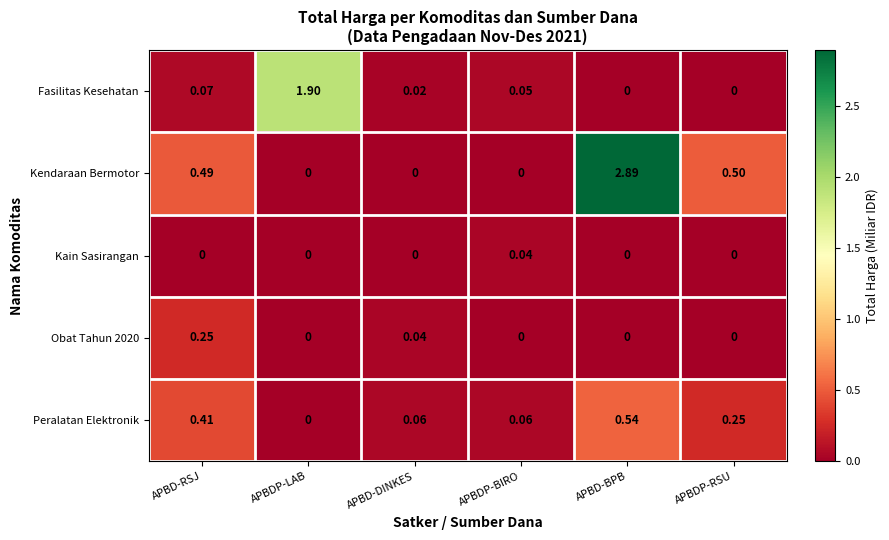

Rank the series by their maximum value, from lowest to highest.

Kain Sasirangan, Obat Tahun 2020, Peralatan Elektronik, Fasilitas Kesehatan, Kendaraan Bermotor